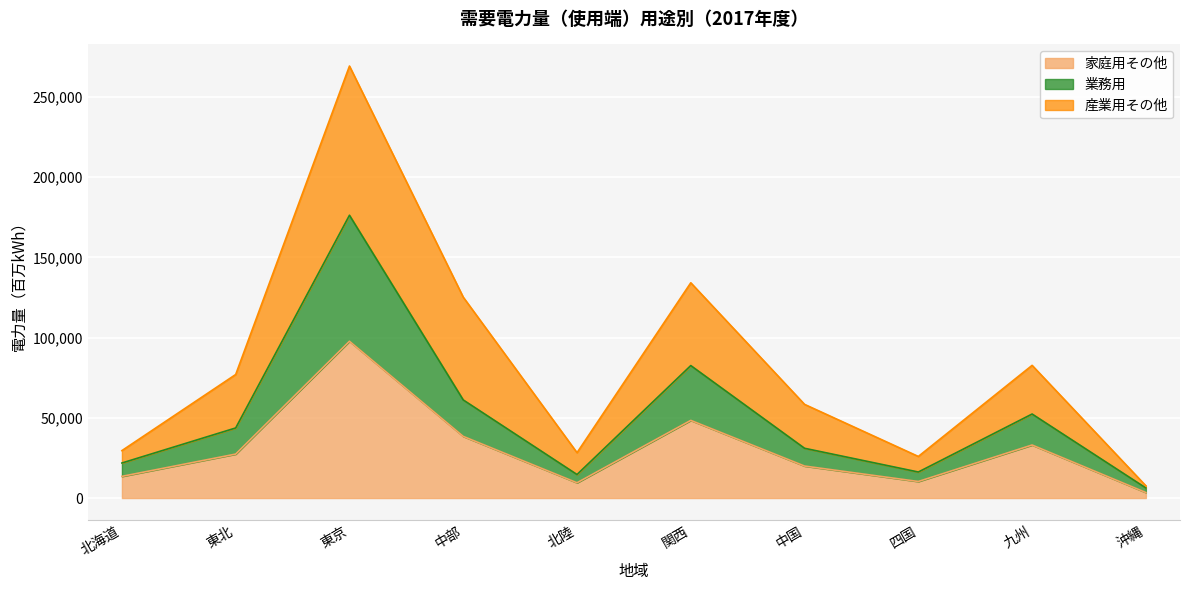

True or false: 業務用 has a value of 8751 at 中国.

False